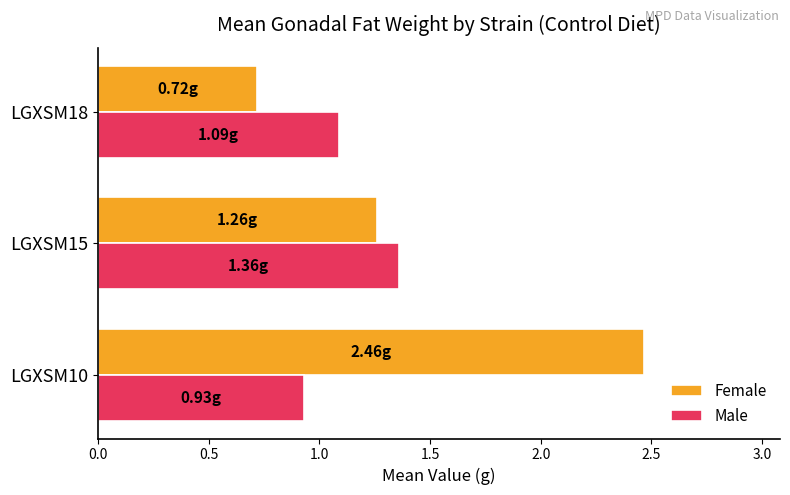

Which series changed the most between LGXSM10 and LGXSM18?

Female